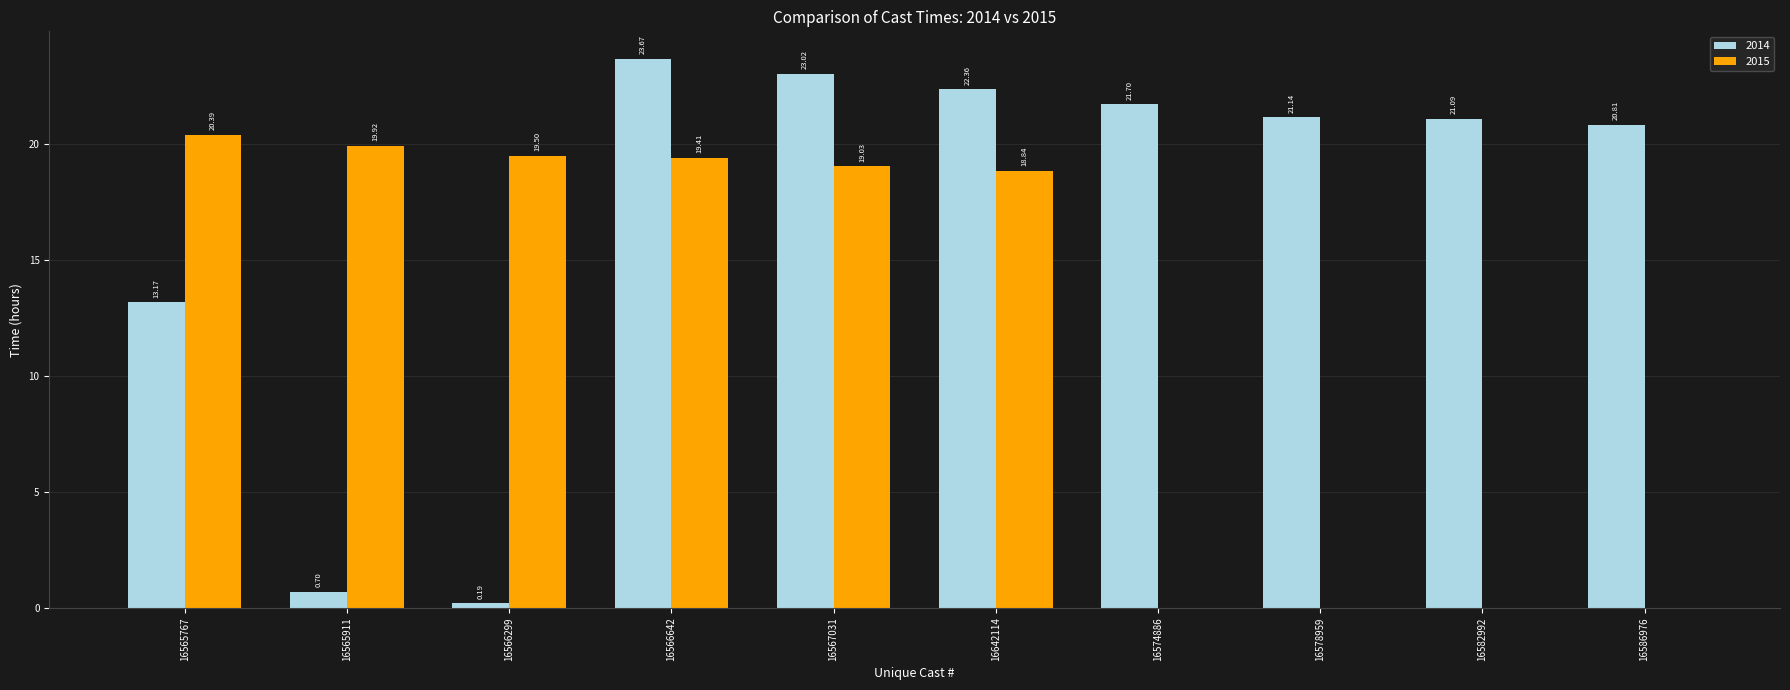

At which category is the sum across all series the highest?

16566642